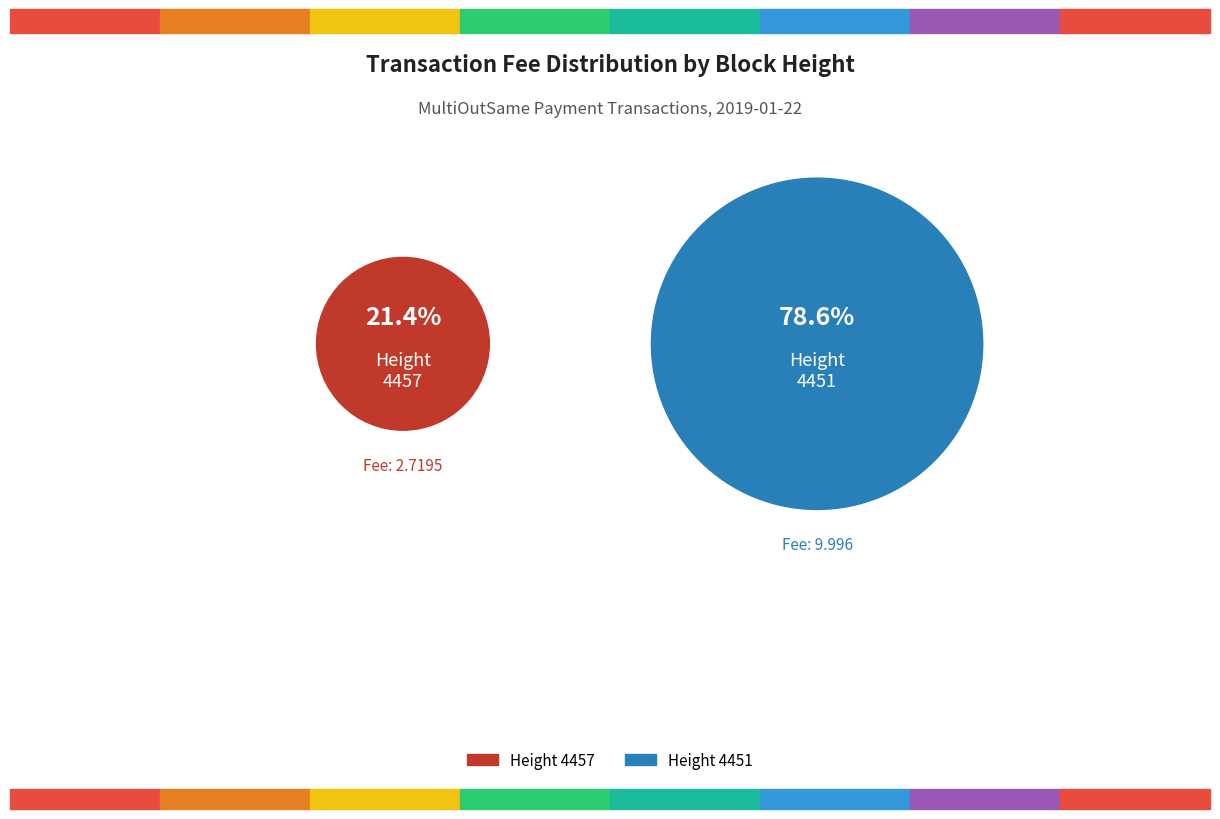

How many segments does this pie chart have?

2